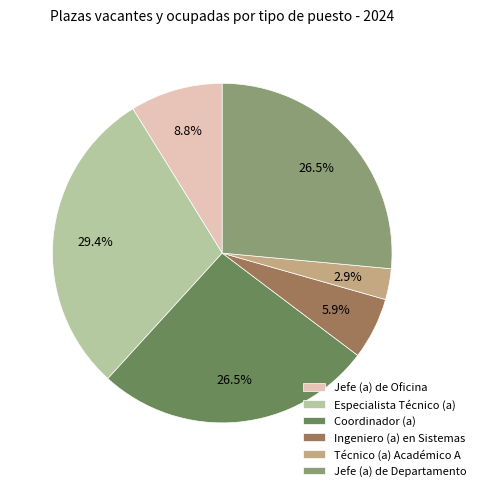

Between Ingeniero (a) en Sistemas and Técnico (a) Académico A, which is larger?

Ingeniero (a) en Sistemas